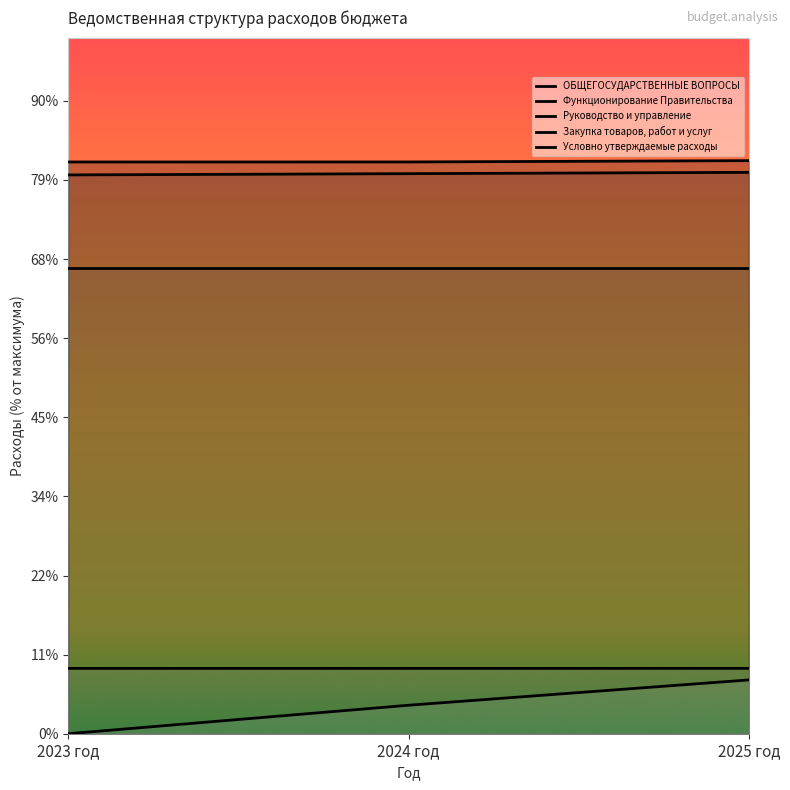

Which series changed the most between 2023 год and 2025 год?

Условно утверждаемые расходы